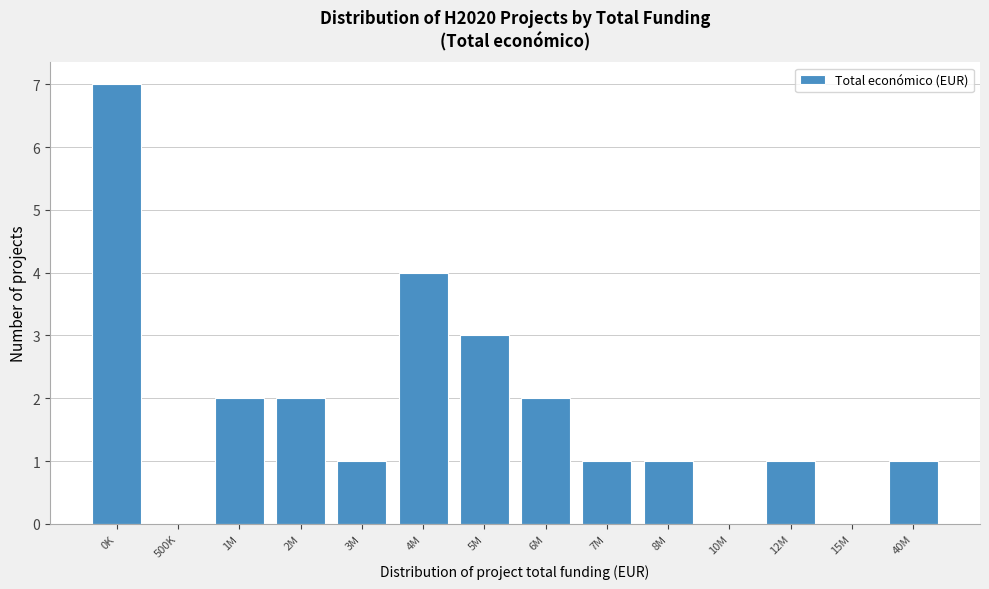

Reading right to left, transcribe all the data shown in this chart.

40M=1	15M=0	12M=1	10M=0	8M=1	7M=1	6M=2	5M=3	4M=4	3M=1	2M=2	1M=2	500K=0	0K=7